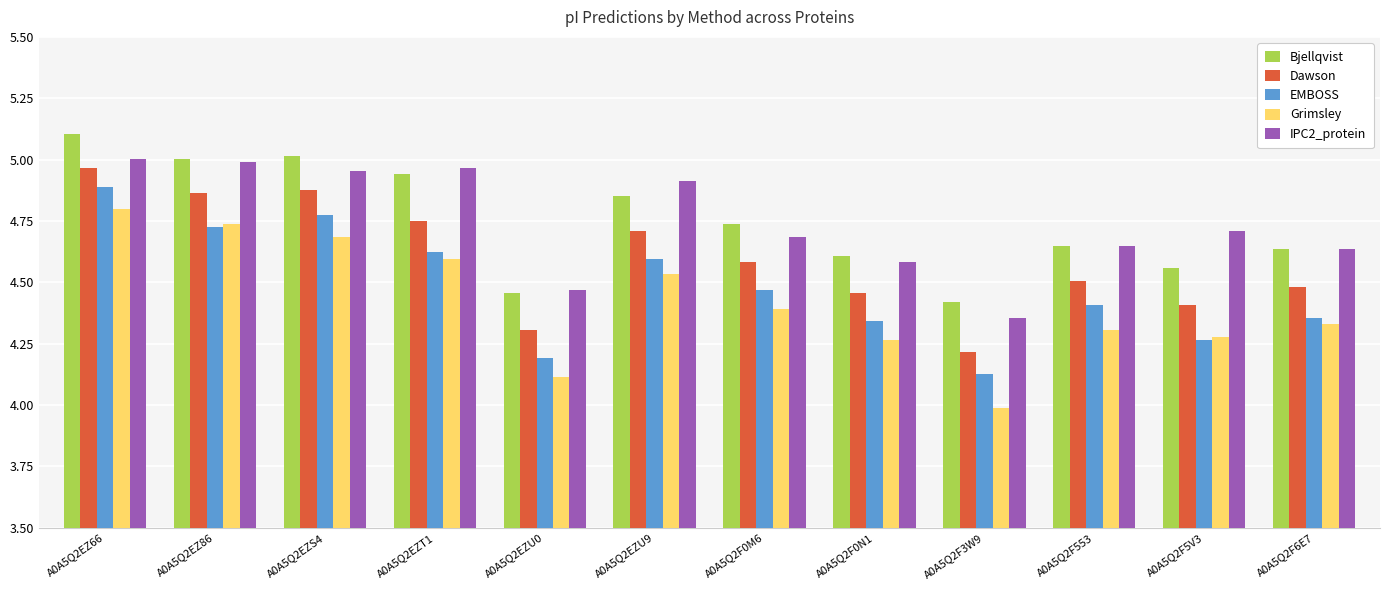

At which label is Grimsley closest to 4?

A0A5Q2F3W9